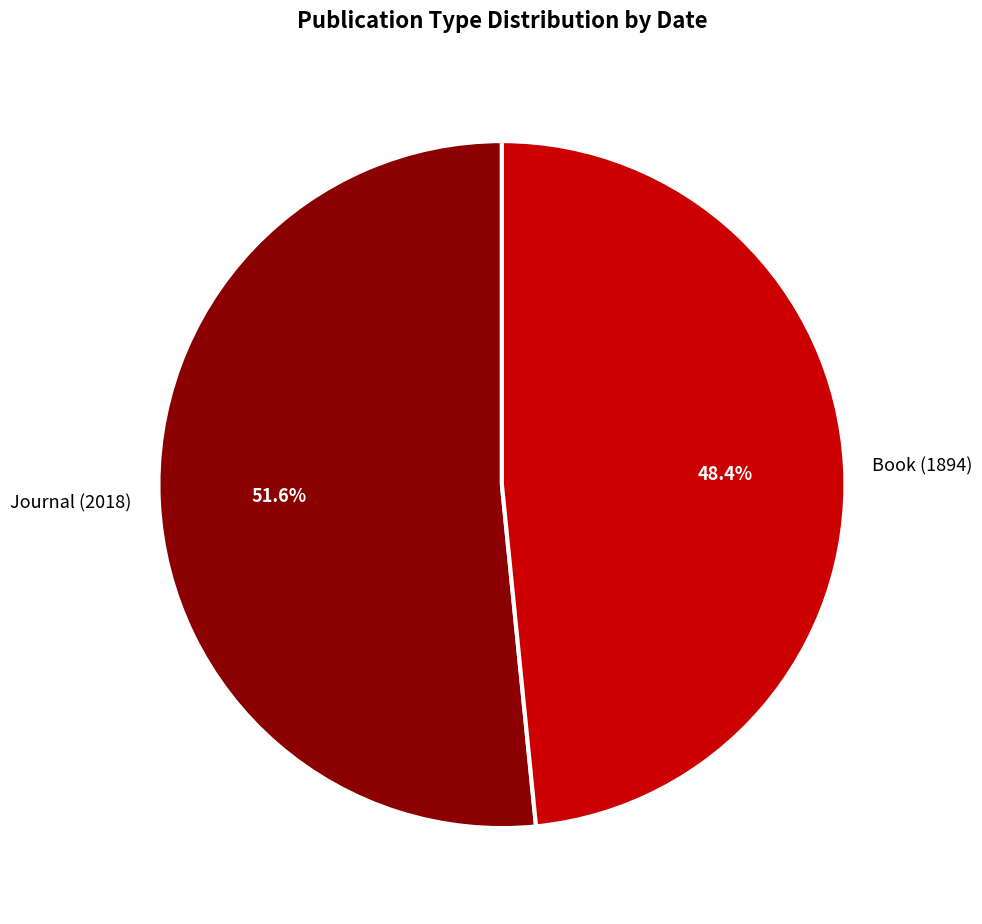

True or false: Book (1894) accounts for 62% of the total.

False